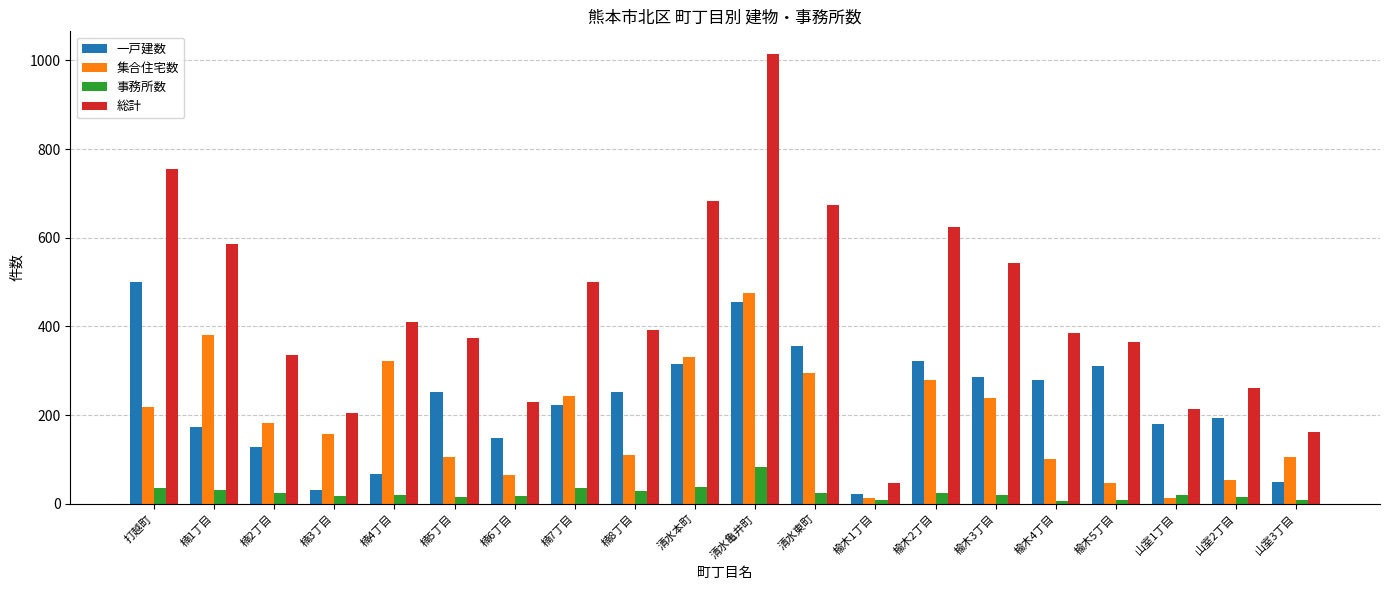

What is the difference between the highest and lowest values at 楠5丁目?

358